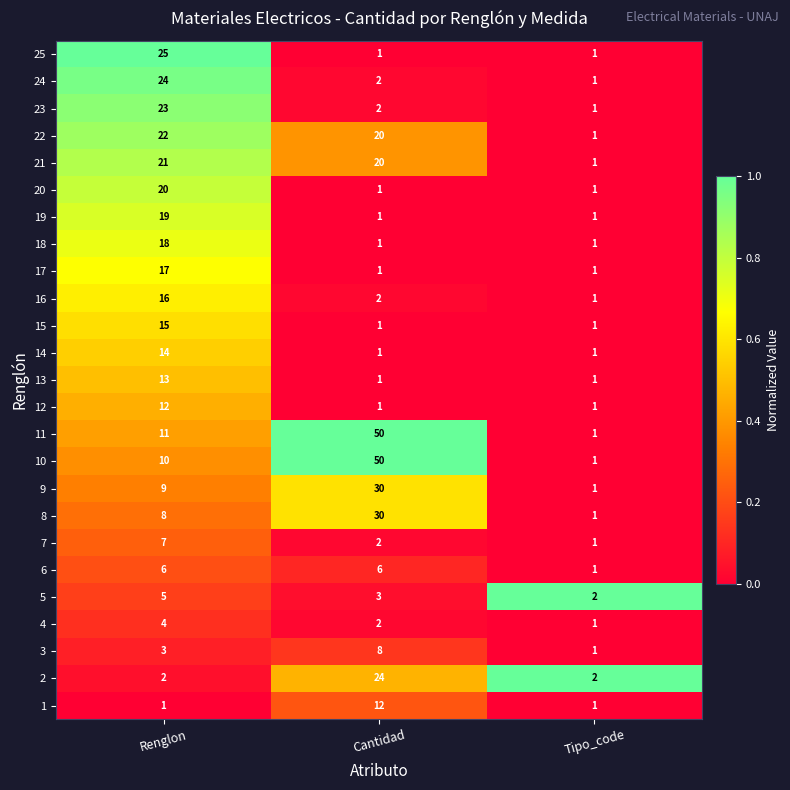

The 11 series shows 1 at Tipo_code. True or false?

True